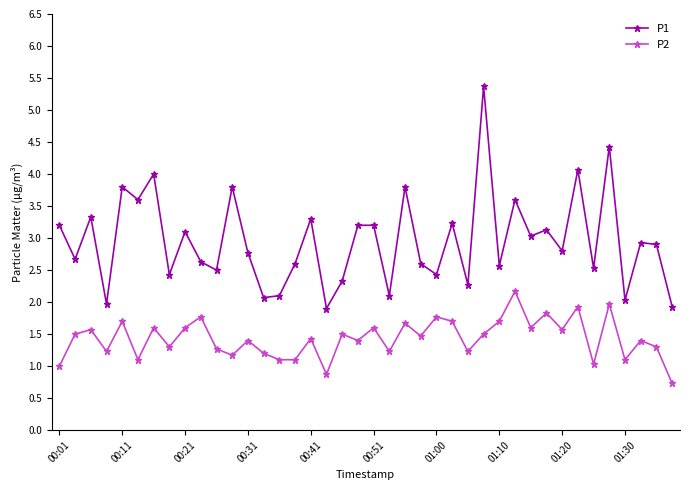

True or false: P2 and P1 intersect in this chart.

False